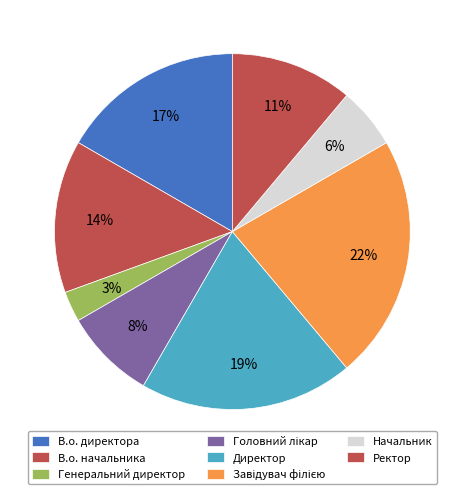

To the nearest percent, what portion does Завідувач філією represent?

22%